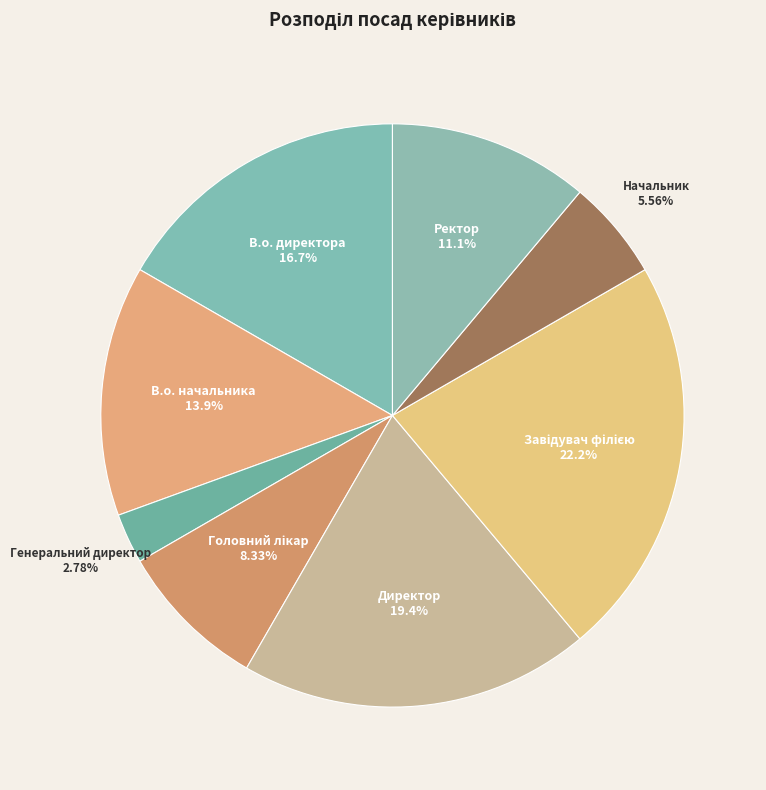

How much of the chart is everything except Начальник?

94.4%